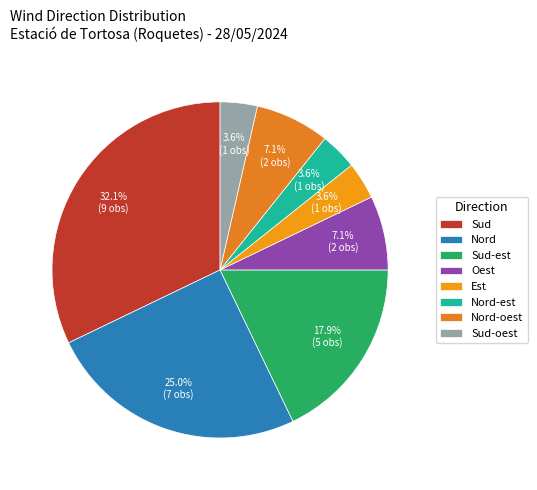

To the nearest percent, what is the difference between the largest and smallest slice percentages?

29%